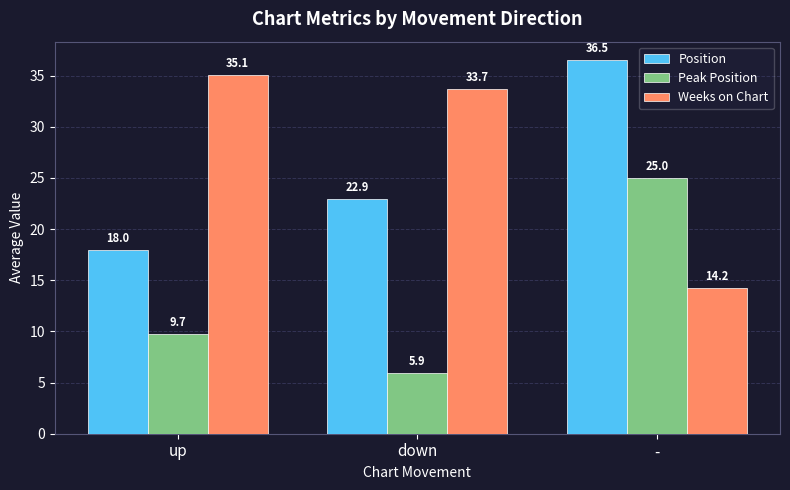

Where does the Peak Position series first go above 9?

up